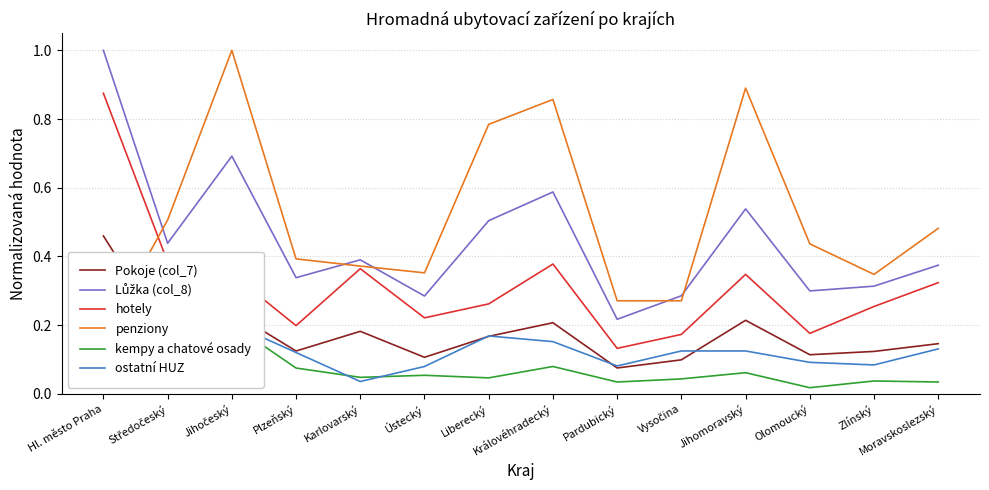

Which series has the largest total across all categories?

penziony